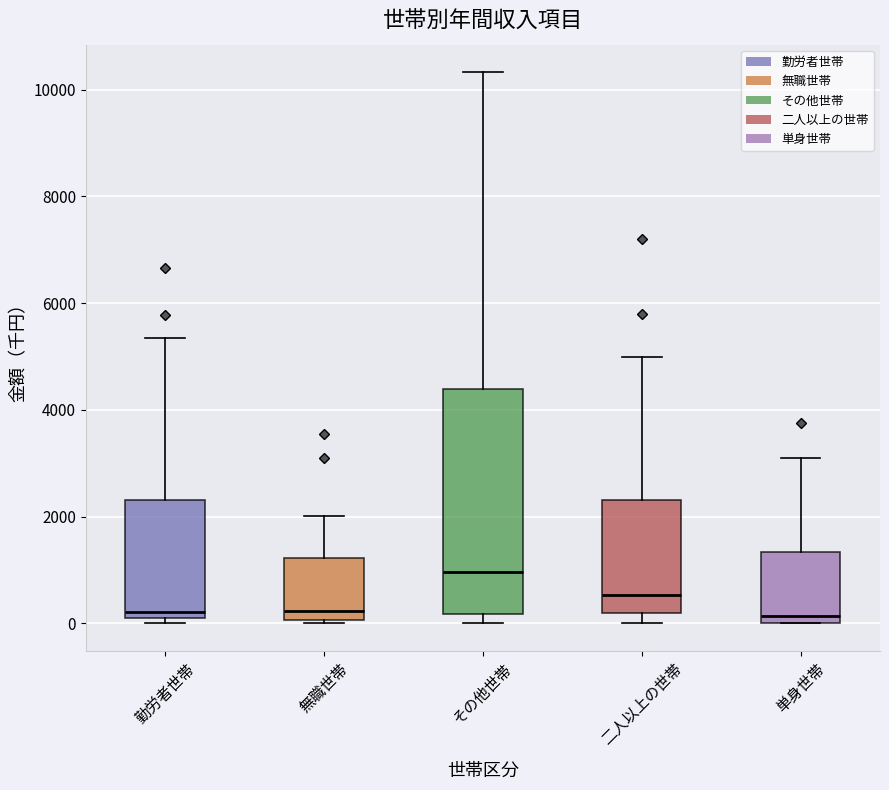

Comparing the boxes themselves (not the whiskers), which one is the tallest?

その他世帯